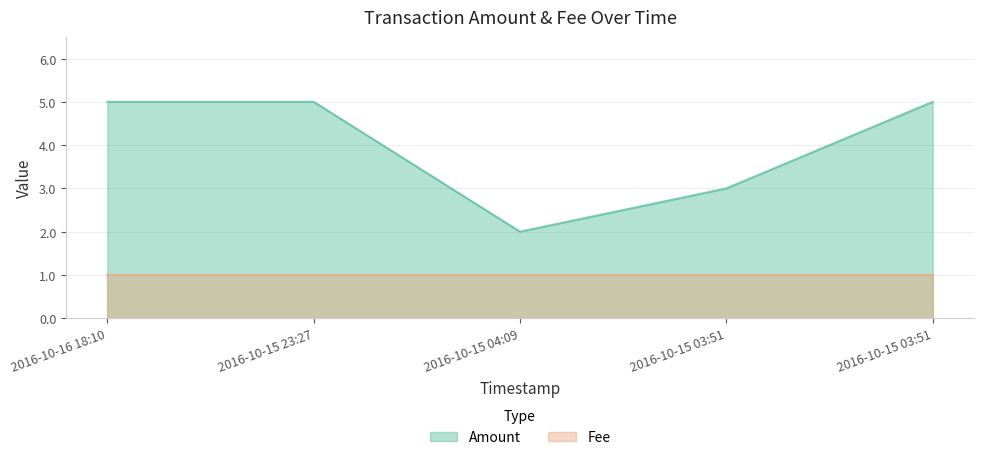

What is the smallest value displayed?

1